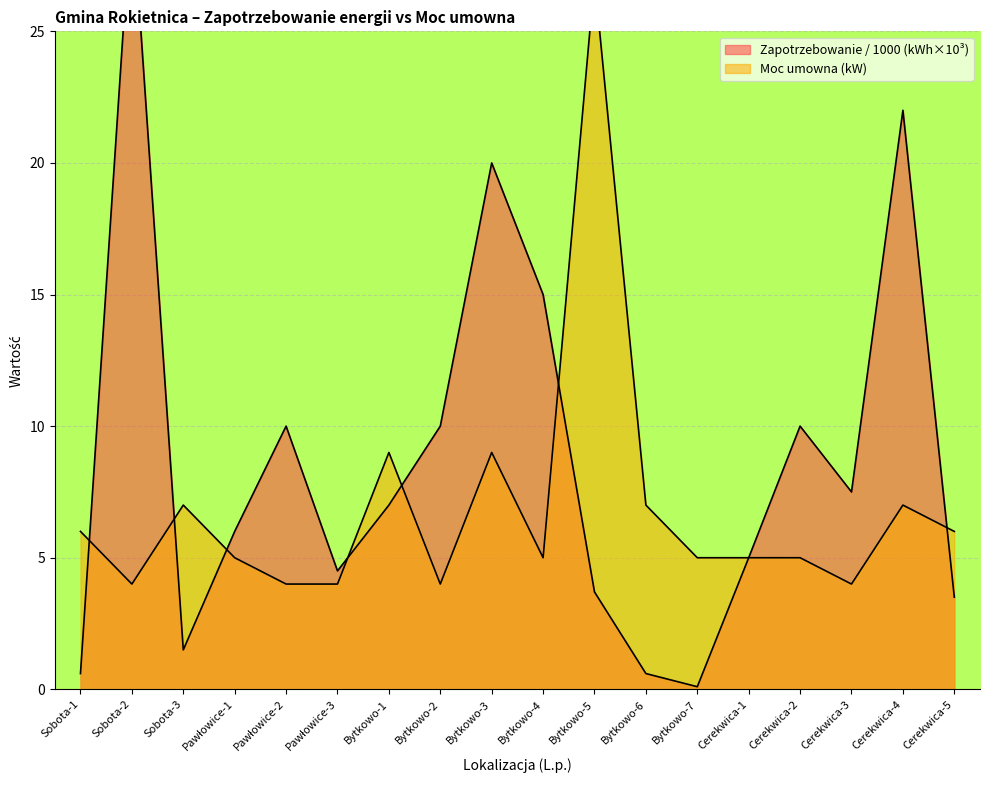

Where is the first local maximum for Moc umowna (kW)?

Sobota-3